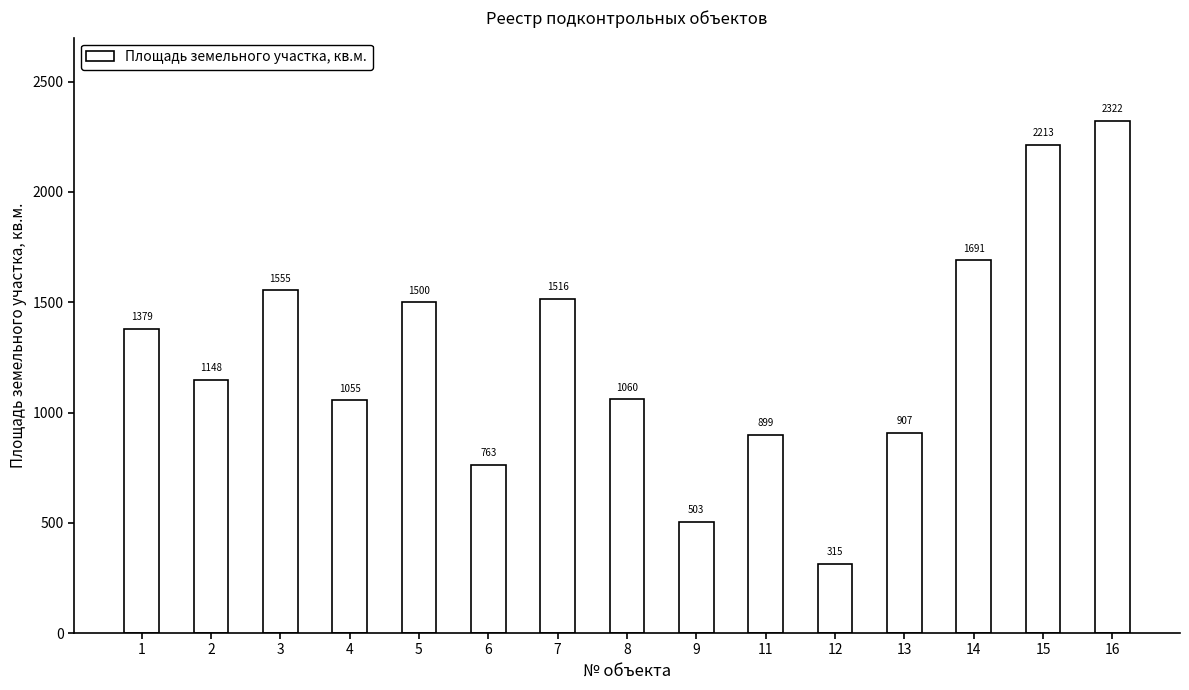

True or false: the data shows 1148 at 2.

True